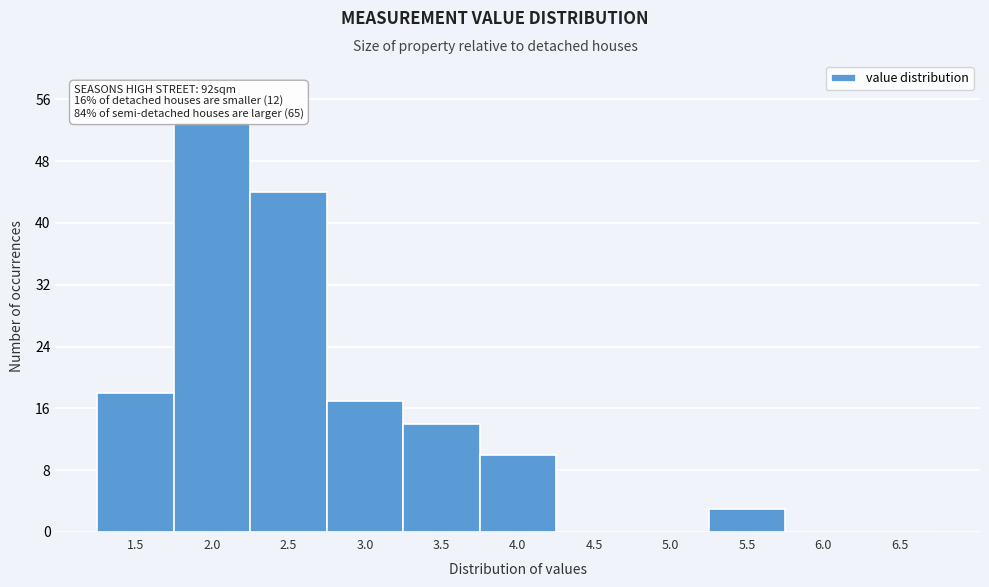

Reading right to left, transcribe all the data shown in this chart.

6.5=0	6.0=0	5.5=3	5.0=0	4.5=0	4.0=10	3.5=14	3.0=17	2.5=44	2.0=53	1.5=18